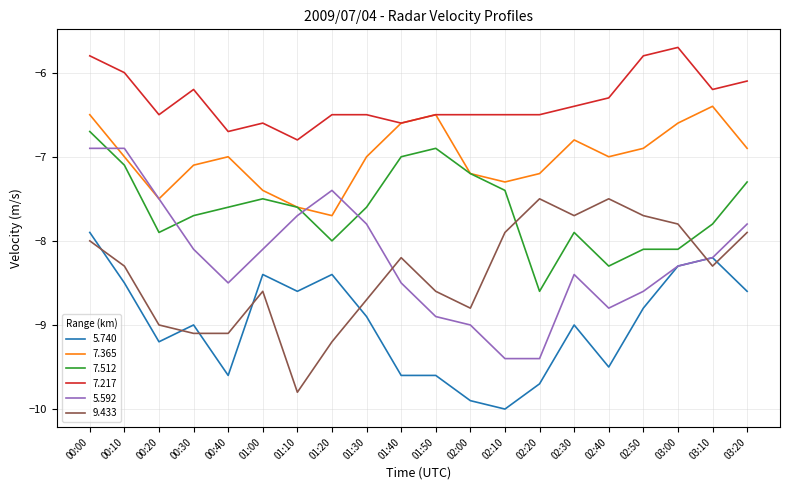

What is the average value of the 9.433 series?

-8.4